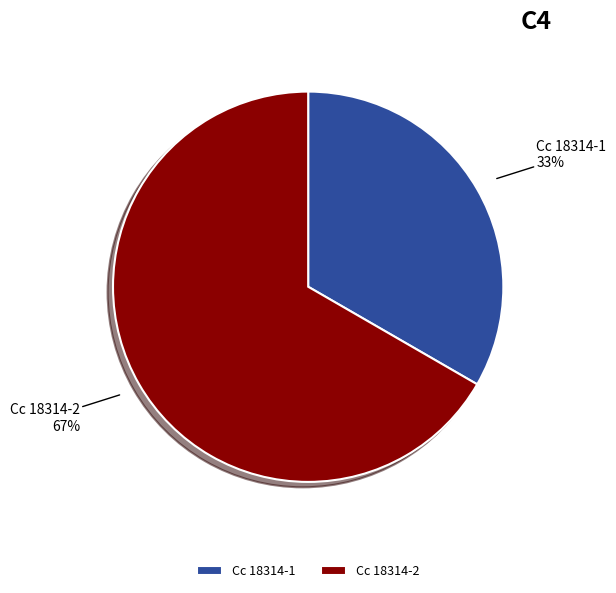

Does any single category account for the majority?

Yes